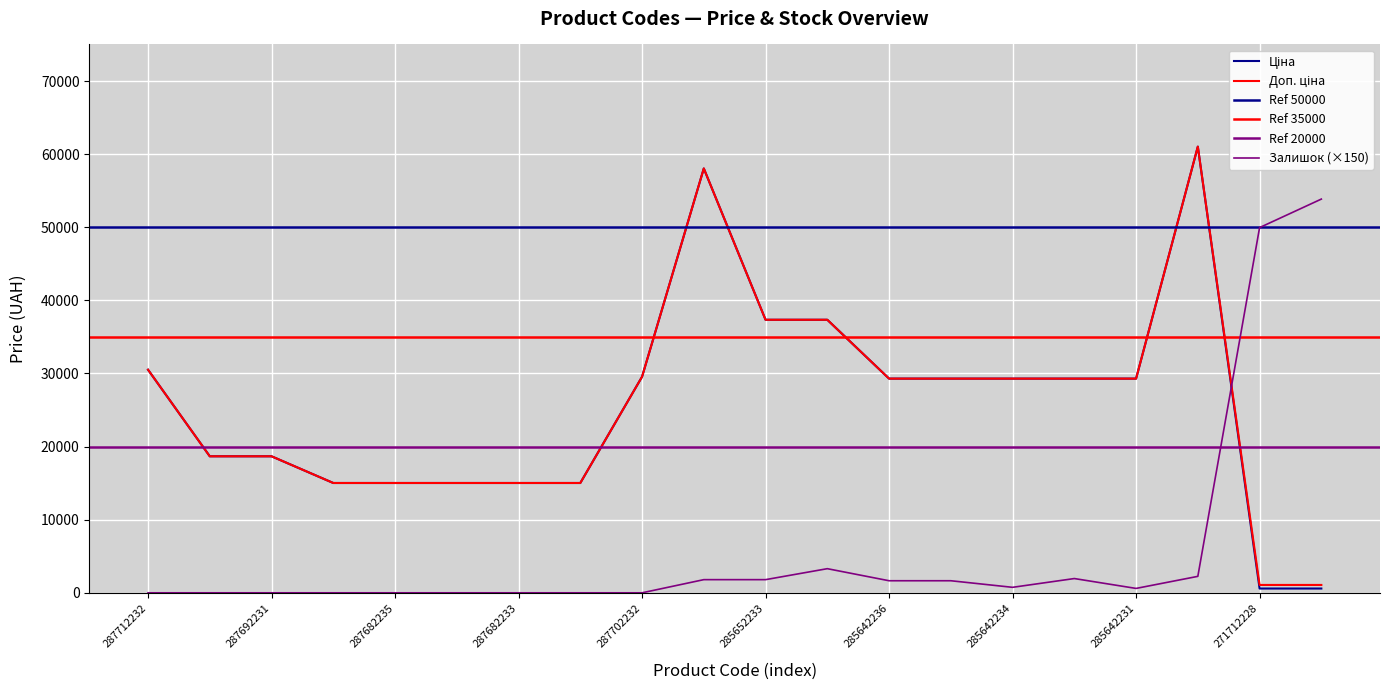

How many values in the Залишок series exceed 750?

9